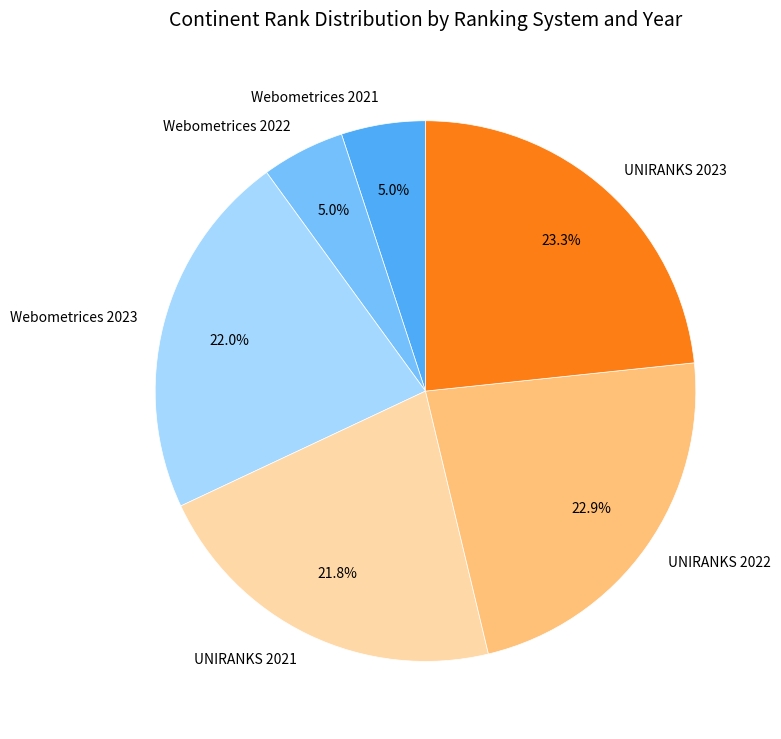

How many segments does this pie chart have?

6